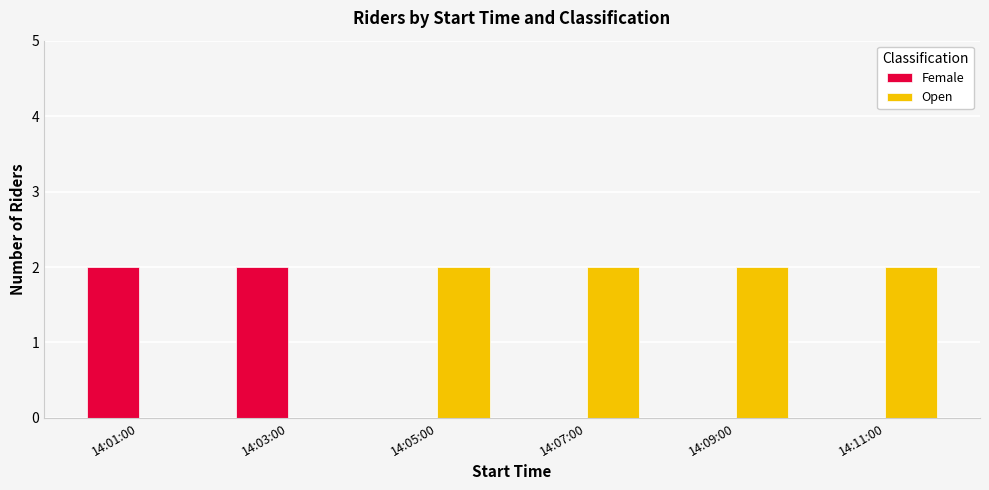

Reading left to right, list all the values displayed in this chart.

Female: 14:01:00=2	14:03:00=2	14:05:00=0	14:07:00=0	14:09:00=0	14:11:00=0
Open: 14:01:00=0	14:03:00=0	14:05:00=2	14:07:00=2	14:09:00=2	14:11:00=2